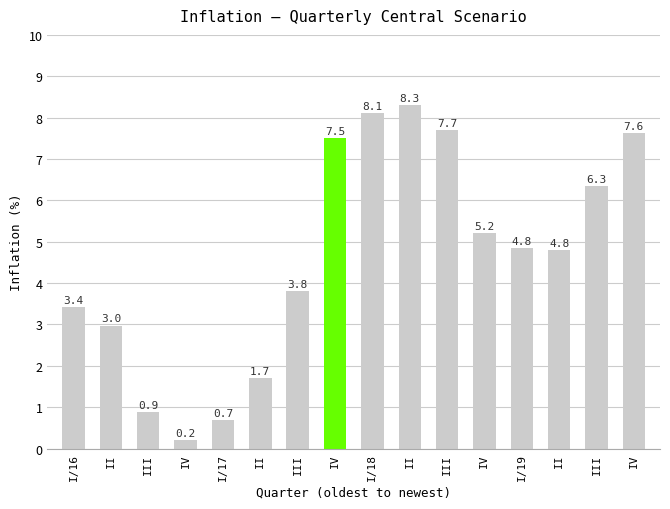

What is the change in value from III to II?

+3.9